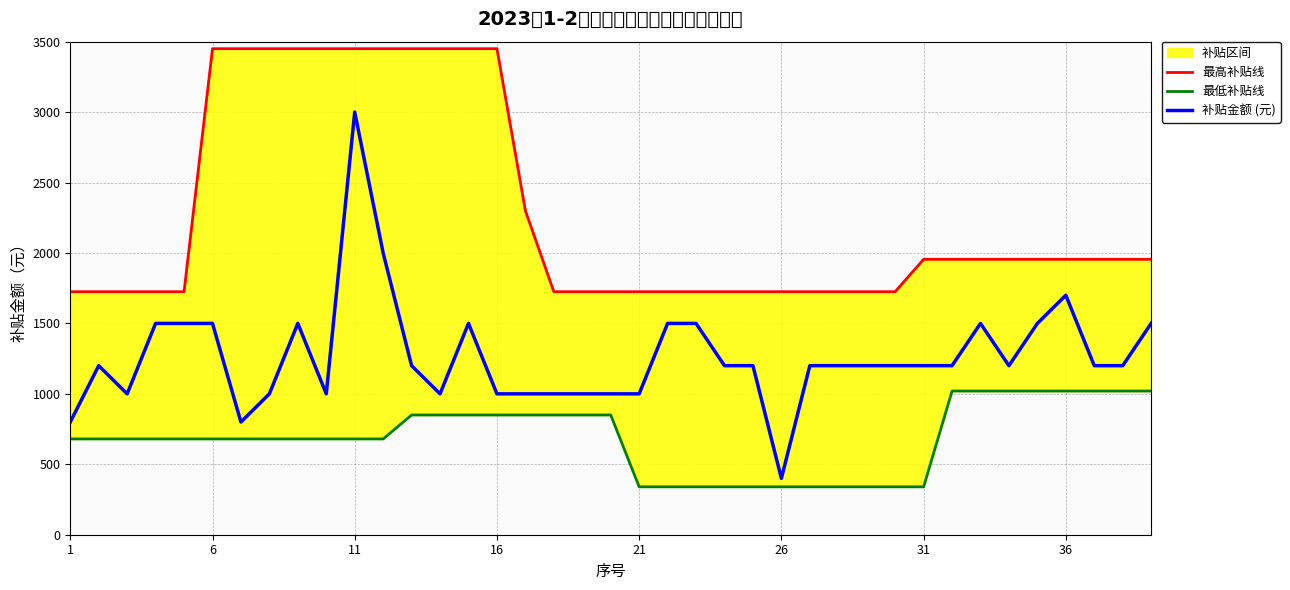

How many values in the 最低补贴线 series exceed 680?

16